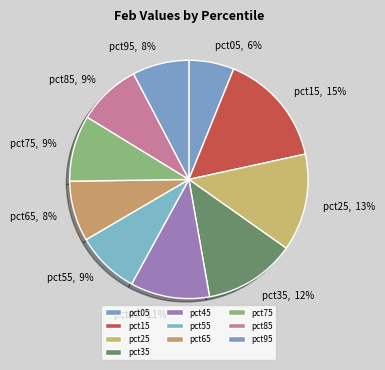

To the nearest percent, what is the combined percentage of pct45 and pct25?

24%